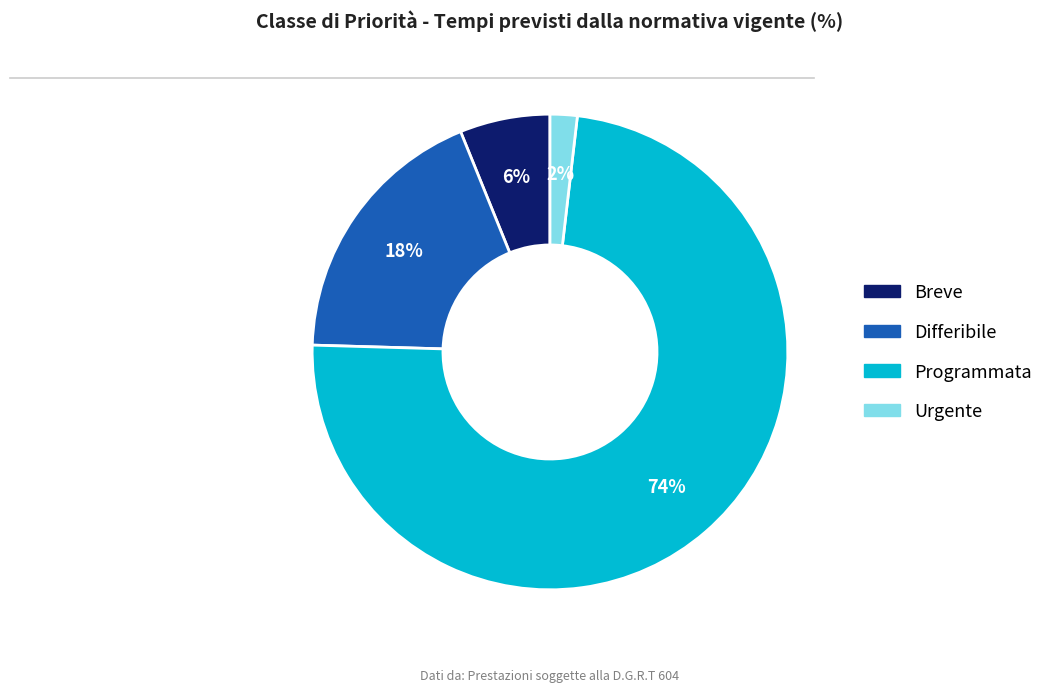

What is the smallest slice in the pie chart?

Urgente